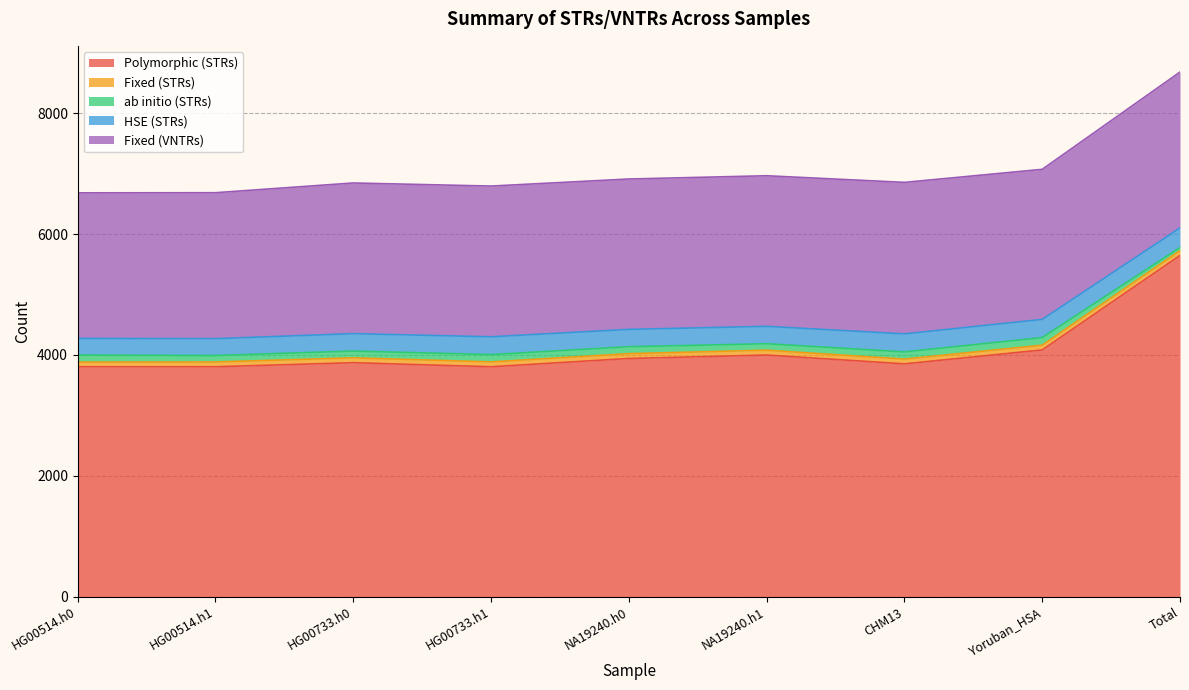

What is the difference between the maximum and minimum values in the Polymorphic (STRs) series?

1843